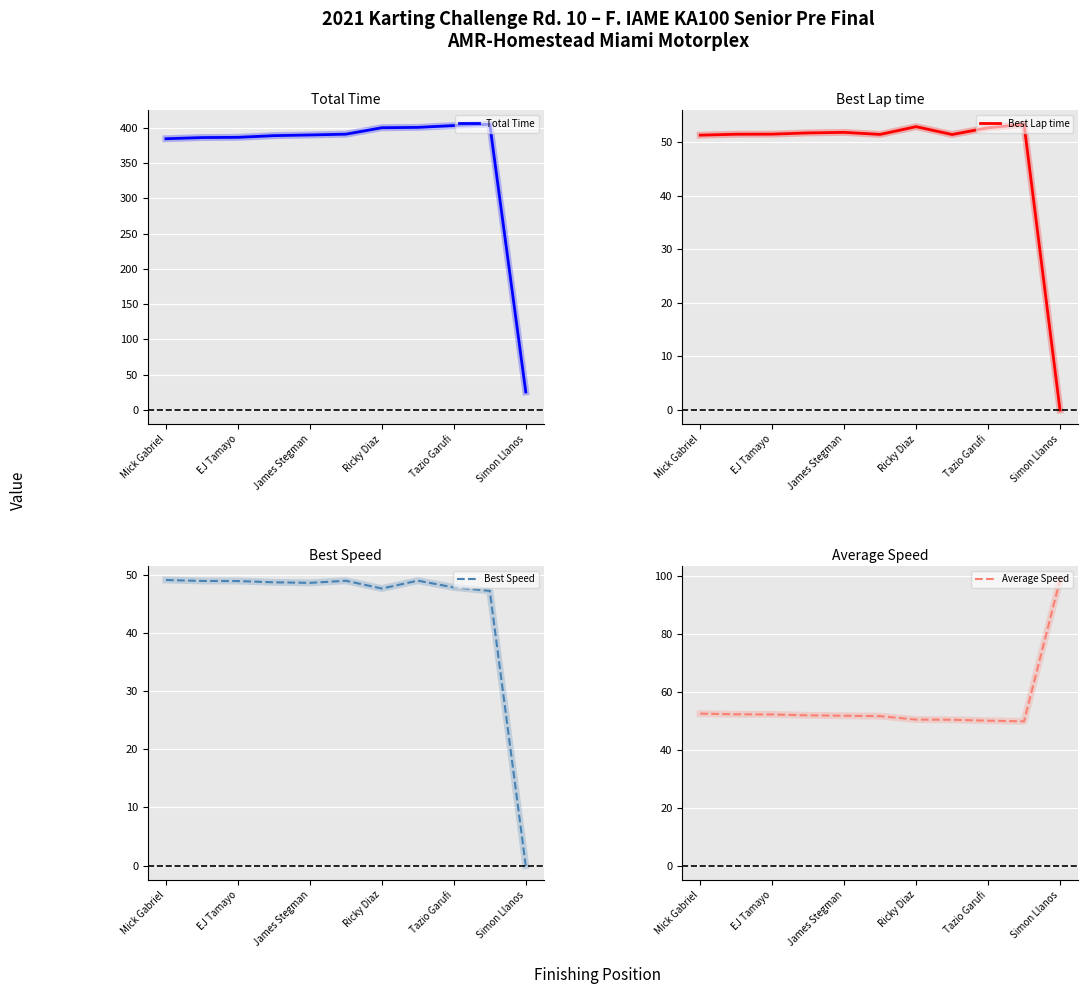

True or false: Total Time has a value of 386.2 at EJ Tamayo.

True